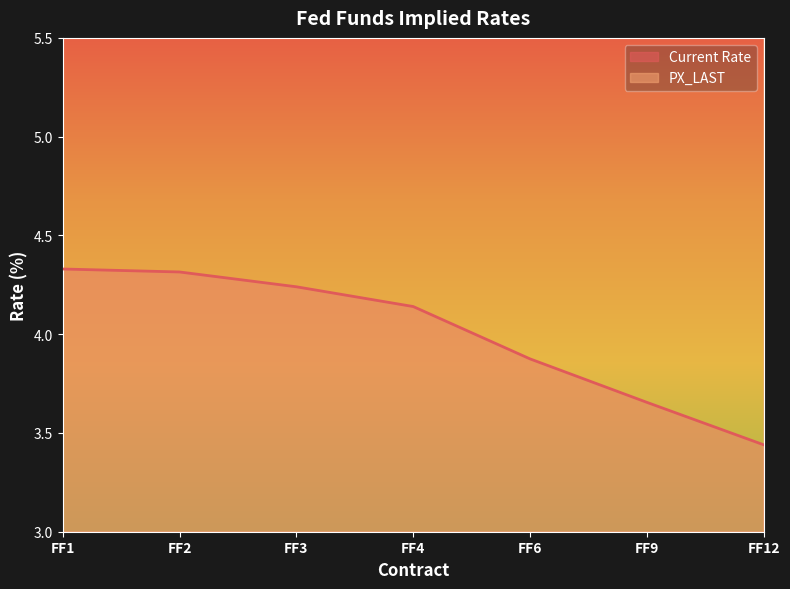

What is the value of the PX_LAST point at the 7th from the left?

3.4